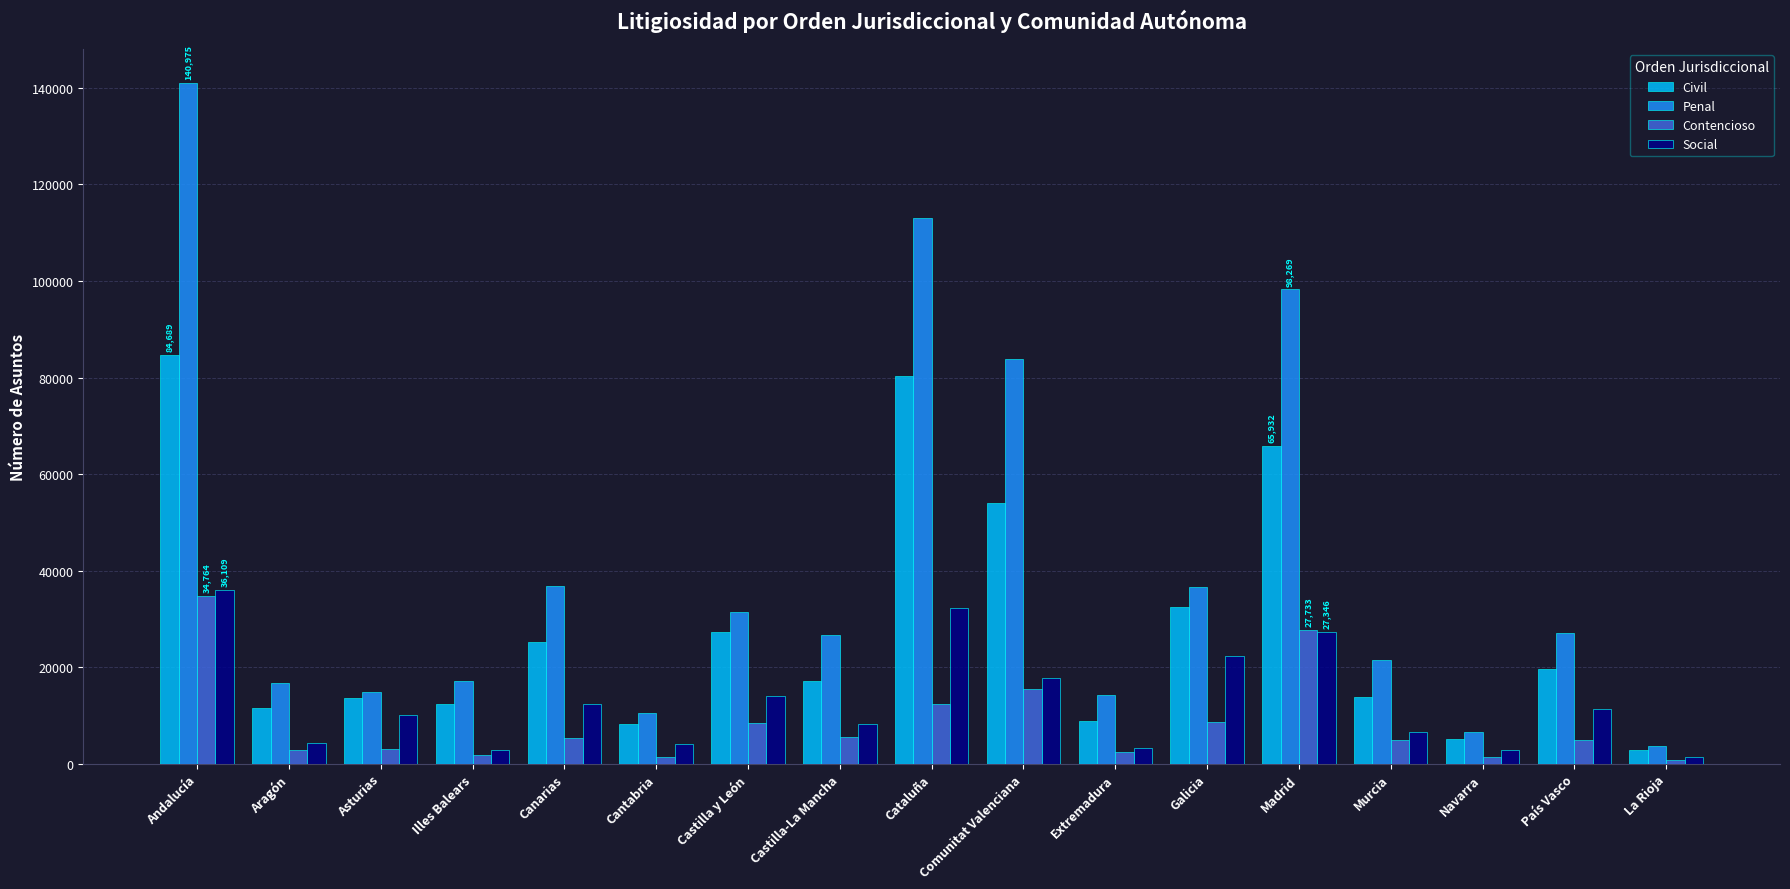

What is the difference between the second highest and second lowest values in the Social series?

29394